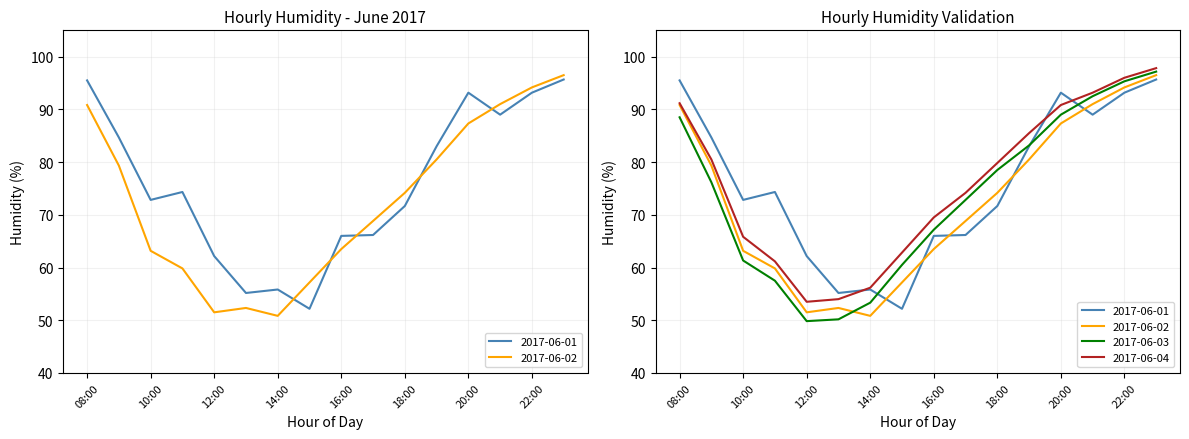

Reading right to left, extract all data points from this chart.

2017-06-01: 23:00=95.7	22:00=93.2	21:00=89.0	20:00=93.2	19:00=83.0	18:00=71.7	17:00=66.2	16:00=66.0	15:00=52.2	14:00=55.8	13:00=55.2	12:00=62.2	11:00=74.3	10:00=72.8	09:00=84.7	08:00=95.5
2017-06-02: 23:00=96.5	22:00=94.2	21:00=91.0	20:00=87.3	19:00=80.5	18:00=74.2	17:00=68.8	16:00=63.5	15:00=57.2	14:00=50.8	13:00=52.3	12:00=51.5	11:00=59.8	10:00=63.2	09:00=79.3	08:00=90.8
2017-06-03: 23:00=97.2	22:00=95.3	21:00=92.5	20:00=89.0	19:00=83.2	18:00=78.5	17:00=72.8	16:00=67.2	15:00=60.5	14:00=53.3	13:00=50.2	12:00=49.8	11:00=57.5	10:00=61.3	09:00=76.2	08:00=88.5
2017-06-04: 23:00=97.8	22:00=96.0	21:00=93.2	20:00=90.8	19:00=85.5	18:00=79.8	17:00=74.2	16:00=69.5	15:00=62.8	14:00=56.2	13:00=54.0	12:00=53.5	11:00=61.2	10:00=65.8	09:00=80.5	08:00=91.2